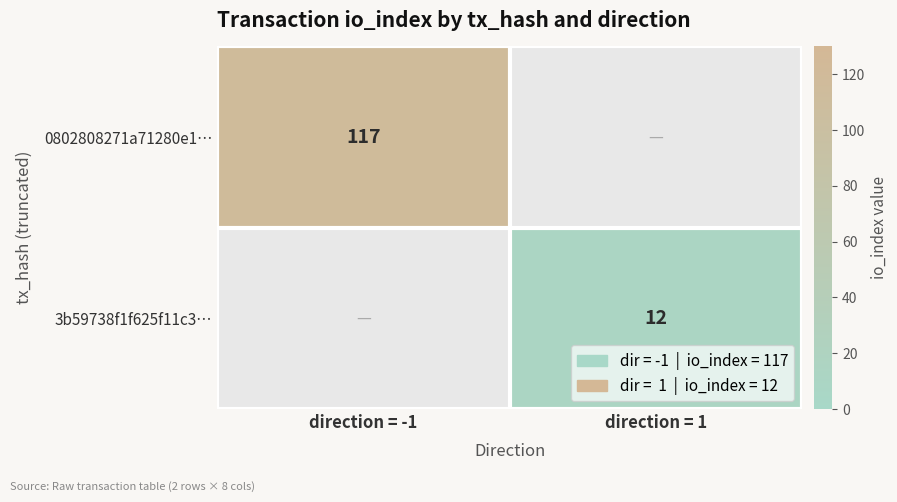

Is it true that 3b59738f1f625f11c3… equals 12 at direction = 1?

True